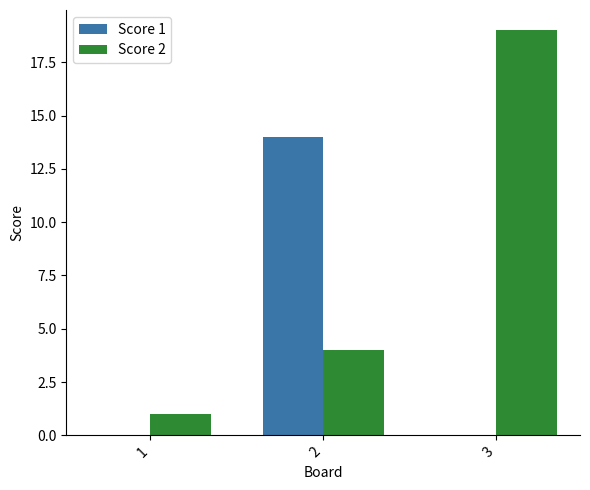

Read the Score 2 value at 3, to the nearest 10.

20